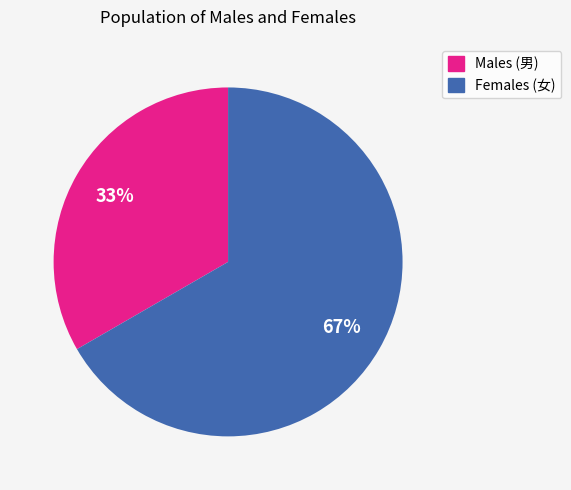

How many segments does this pie chart have?

2